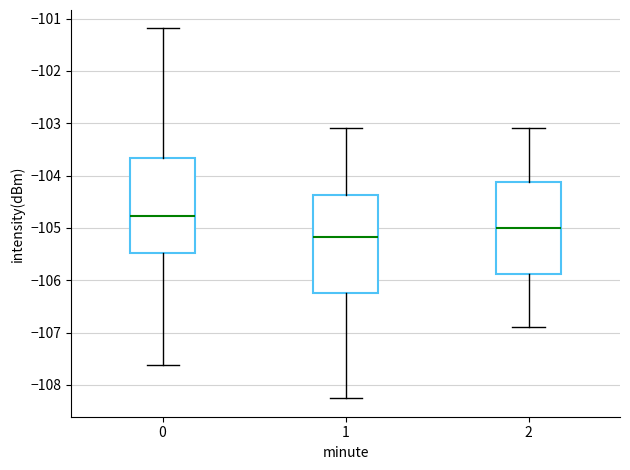

Reading left to right, read every box against the y-axis: the position of its median line, the range the box covers, and the ends of its whiskers. The values are not printed on the chart, so give them approximately, as read against the axis.

0: median -104.8, box -105.5 to -103.7, whiskers -107.6 to -101.2
1: median -105.2, box -106.2 to -104.4, whiskers -108.3 to -103.1
2: median -105.0, box -105.9 to -104.1, whiskers -106.9 to -103.1